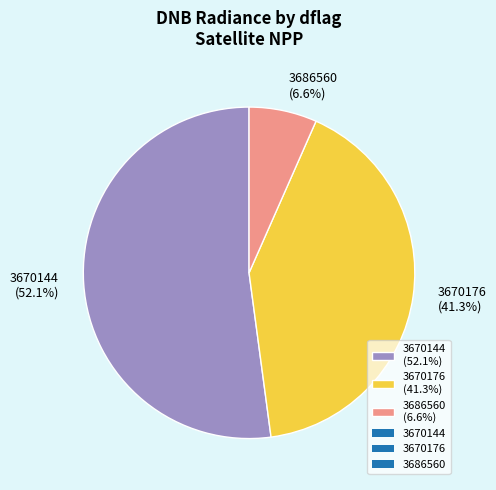

What is the majority slice?

3670144 (52.1%)